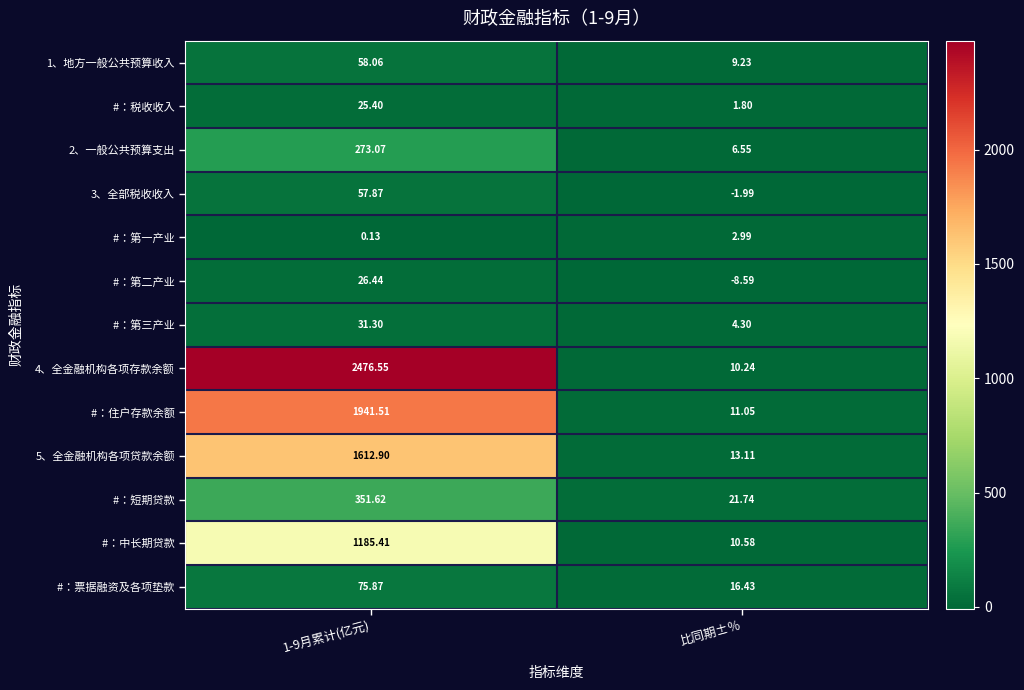

Between 比同期±％ and 1-9月累计(亿元), which is larger?

1-9月累计(亿元)